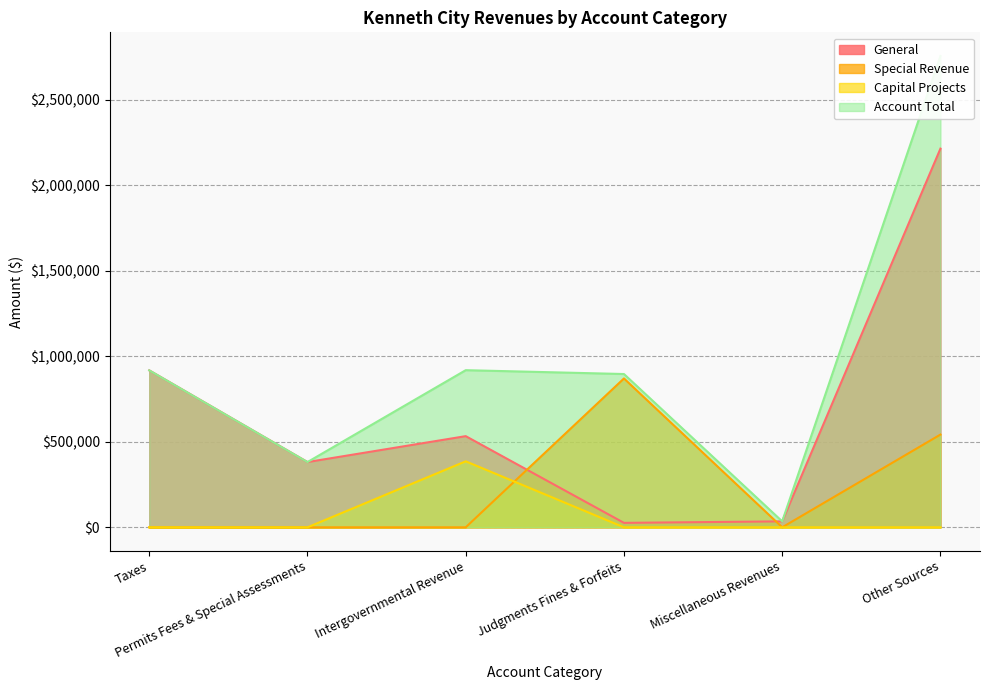

What is the sum of the General values at Permits Fees & Special Assessments and Other Sources?

2595713